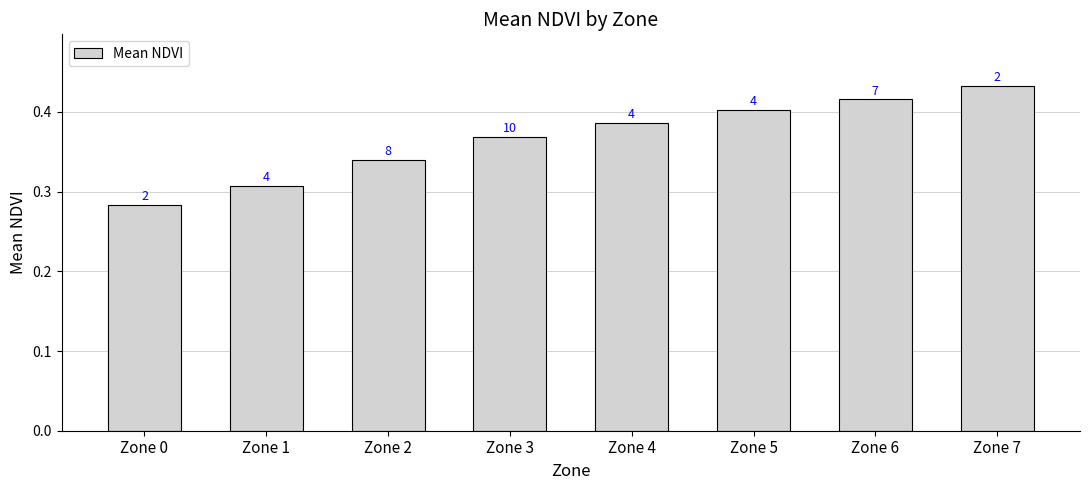

What is the sum of the values at Zone 4 and Zone 3?

0.8